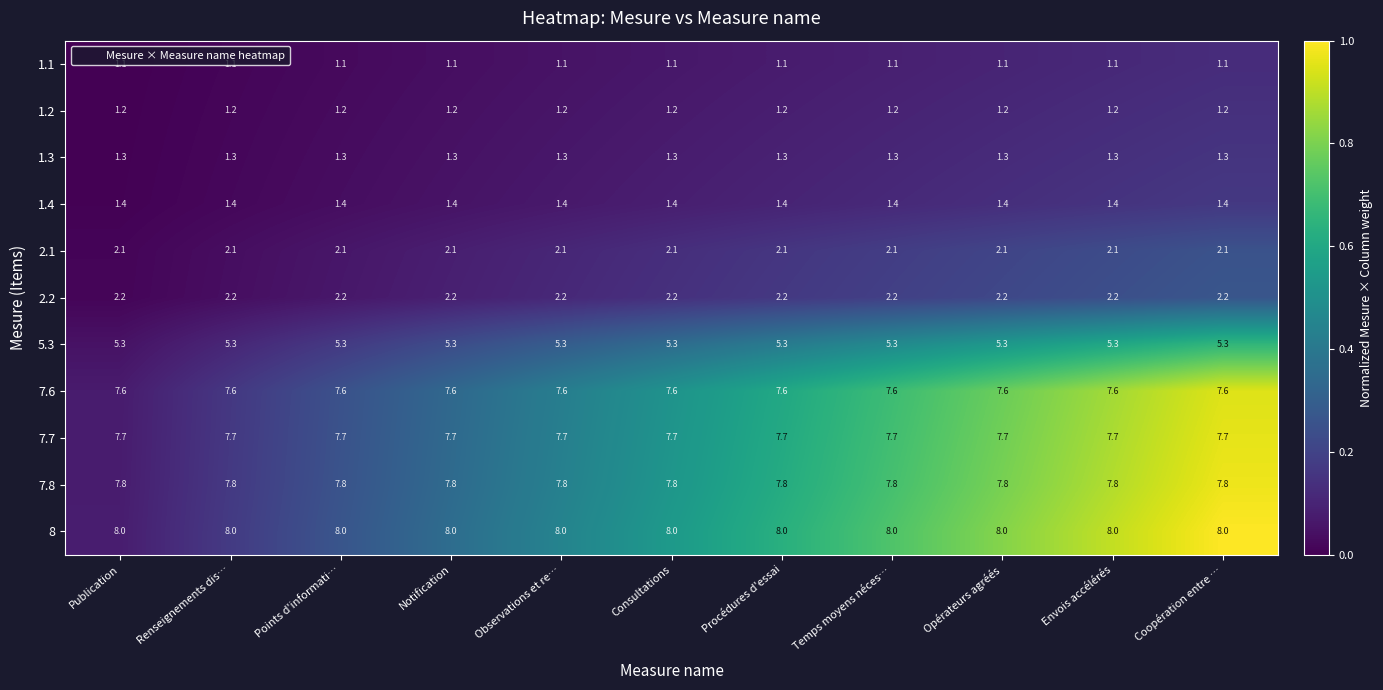

What is the minimum value for 8?

8.0